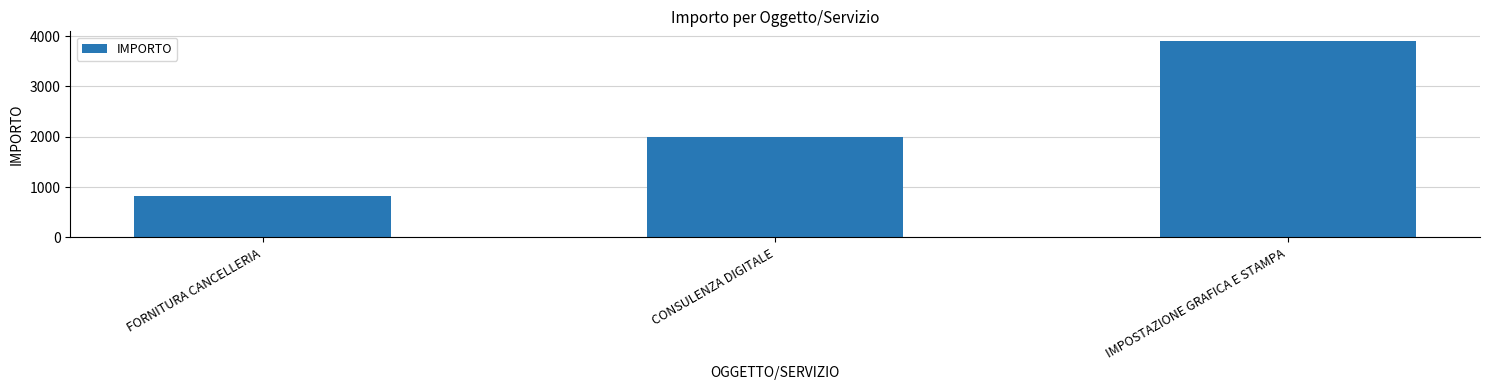

List the labels in order of value, largest first.

IMPOSTAZIONE GRAFICA E STAMPA, CONSULENZA DIGITALE, FORNITURA CANCELLERIA